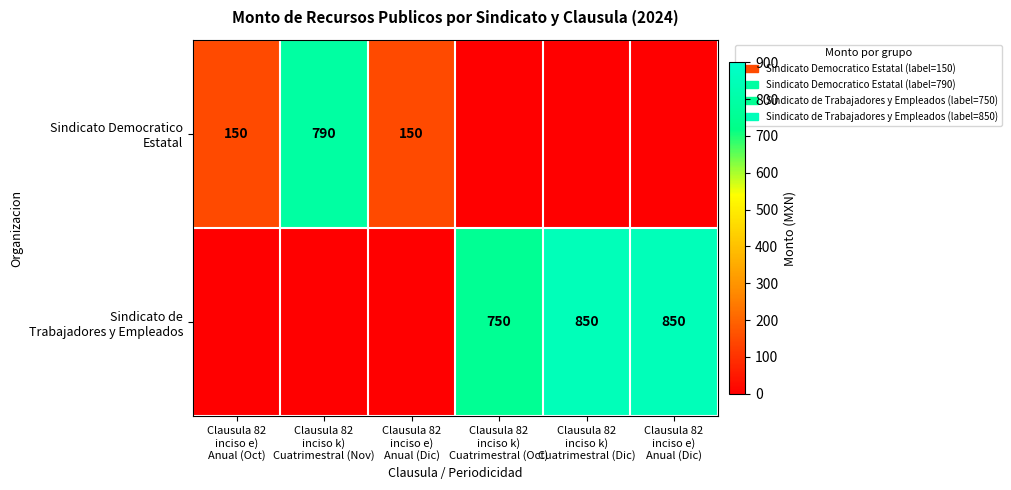

What is the difference between the maximum and second lowest values in the Sindicato Democratico Estatal series?

790